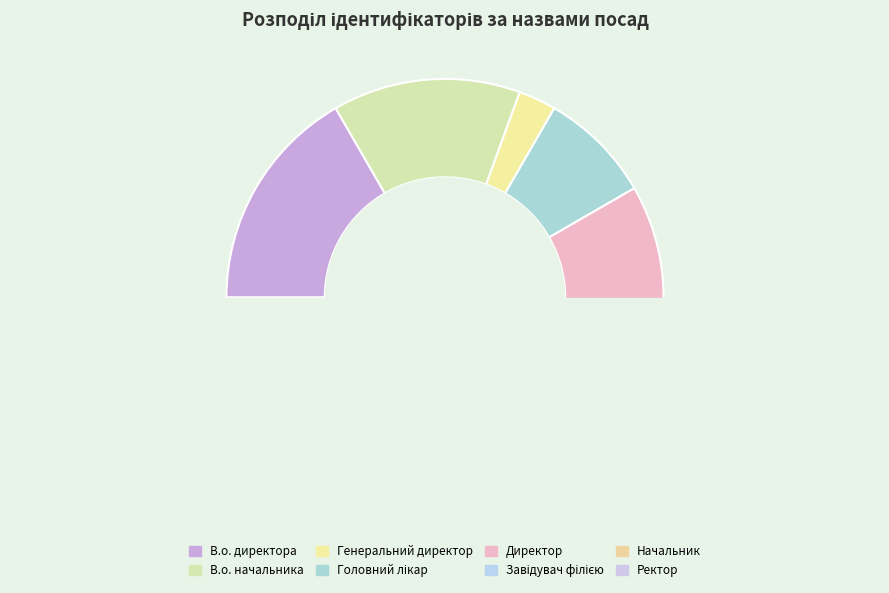

To the nearest percent, what portion does Генеральний директор represent?

3%